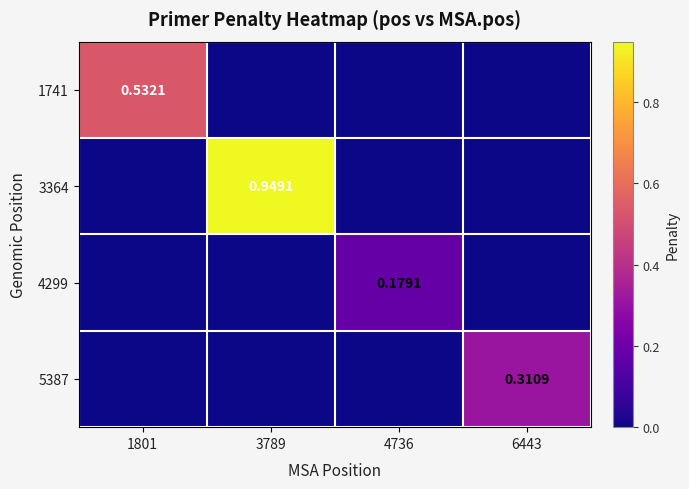

Is the value of 4299 at 4736 greater than the value of 3364 at 3789?

No